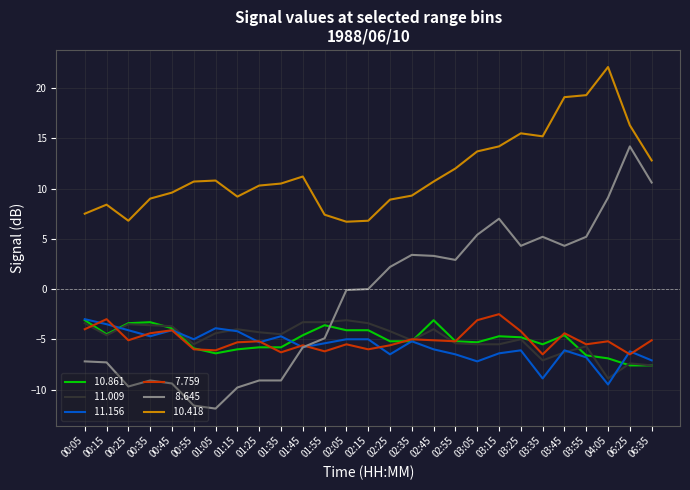

What position from the right is 03:55?

4